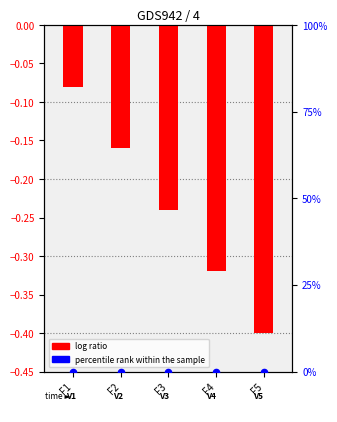

Which series contains the highest Y value?

percentile rank within the sample